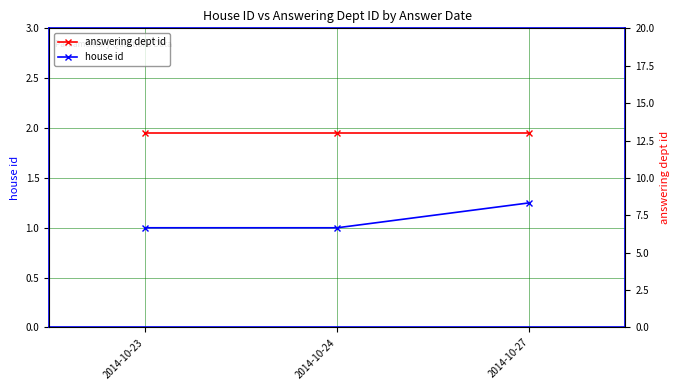

What is the spread (max minus min) of values at 2014-10-23?

12.0